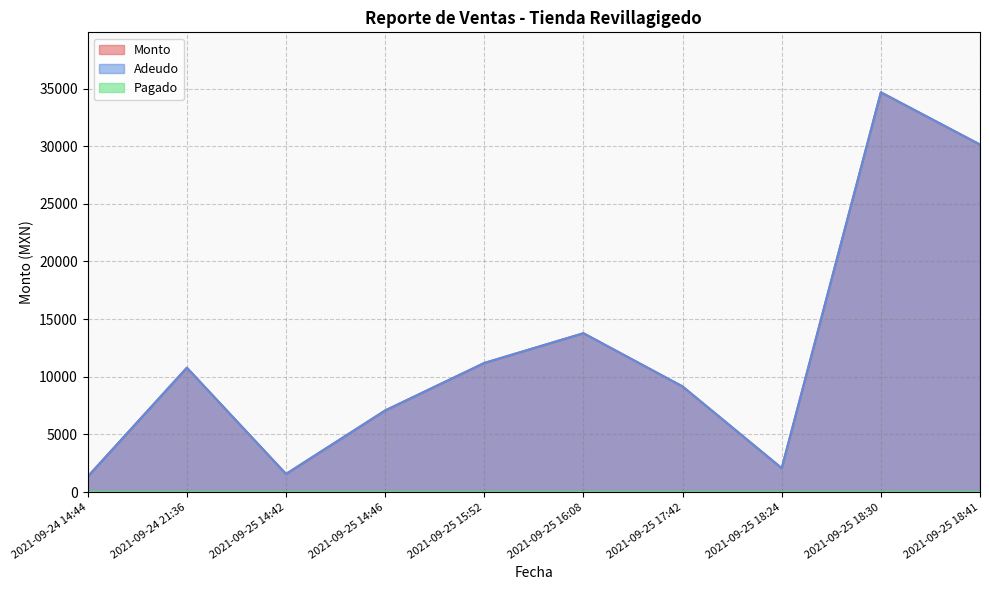

True or false: Adeudo and Monto intersect in this chart.

False